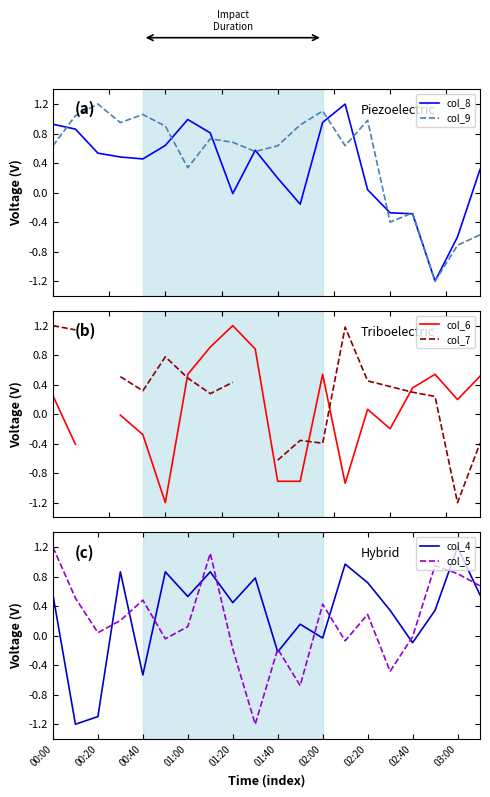

List the series in order of their peak value, lowest first.

col_9, col_8, col_7, col_4, col_5, col_6